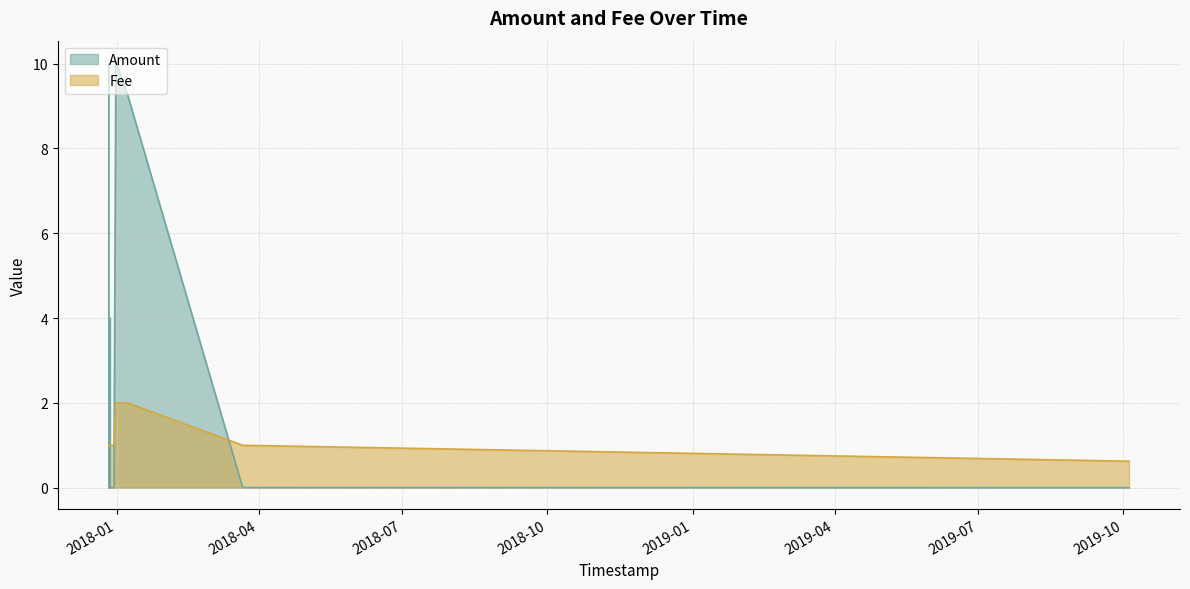

Does the chart have visible grid lines?

Yes